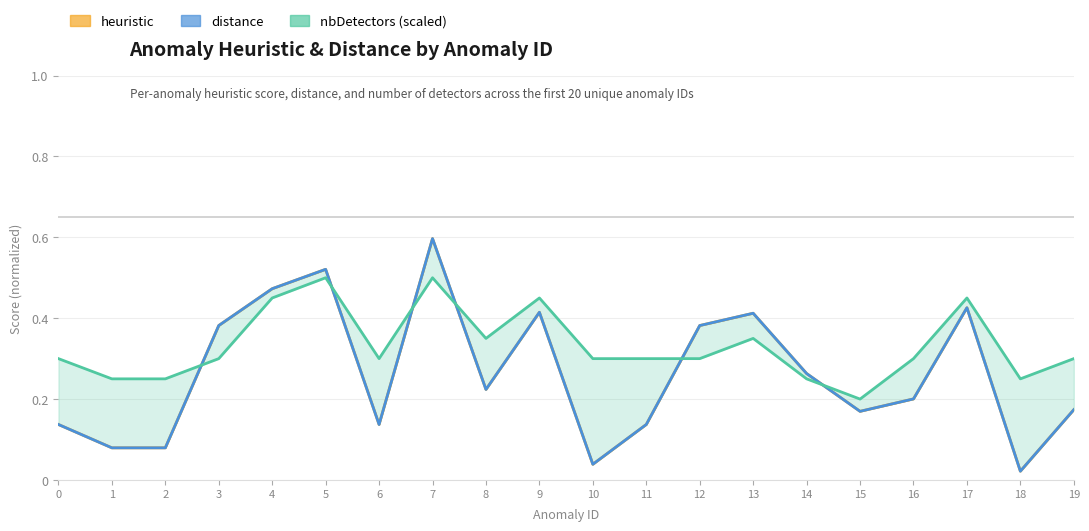

Is this an area chart (filled region under the line)?

No